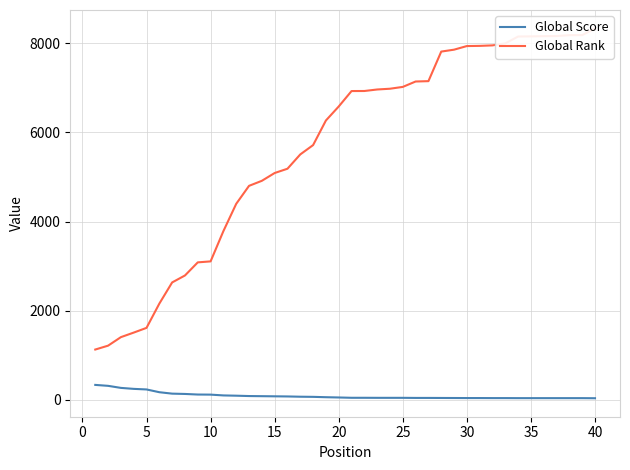

What is the maximum value for Global Score?

338